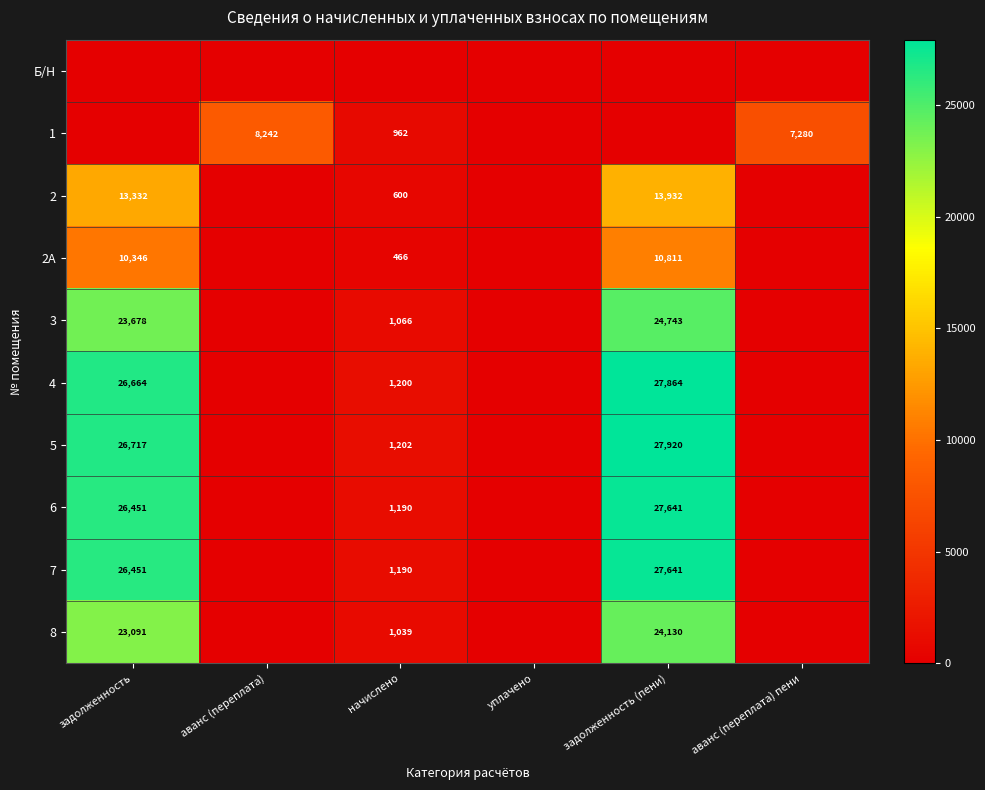

Is it true that 5 equals 12462 at задолженность?

False